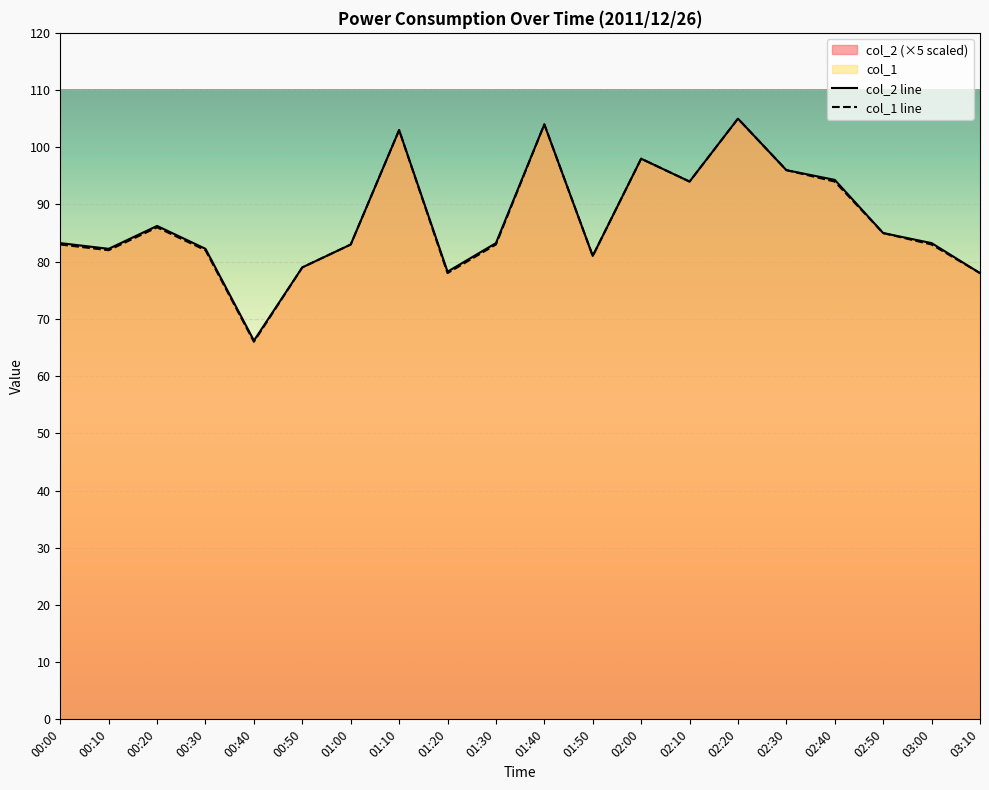

Is it true that col_2 line equals 171.4 at 01:10?

False